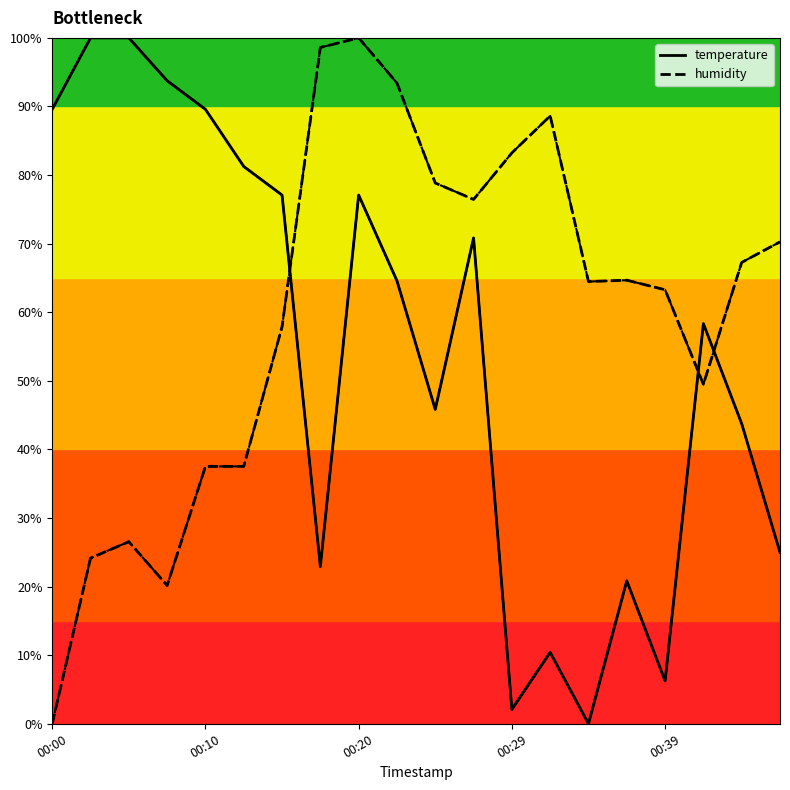

Is this an area chart (filled region under the line)?

No